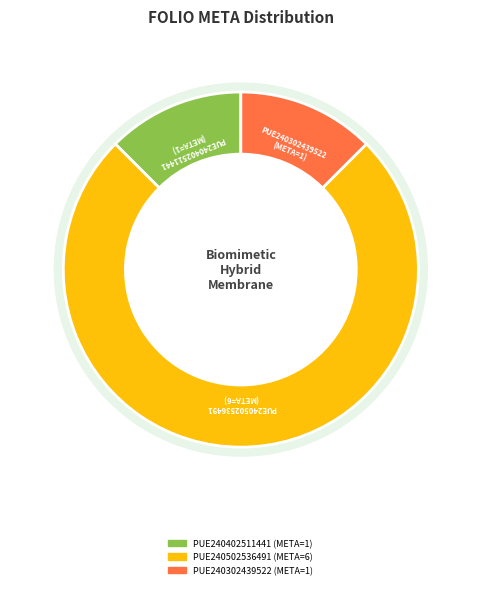

True or false: PUE240302439522 accounts for 1% of the total.

False